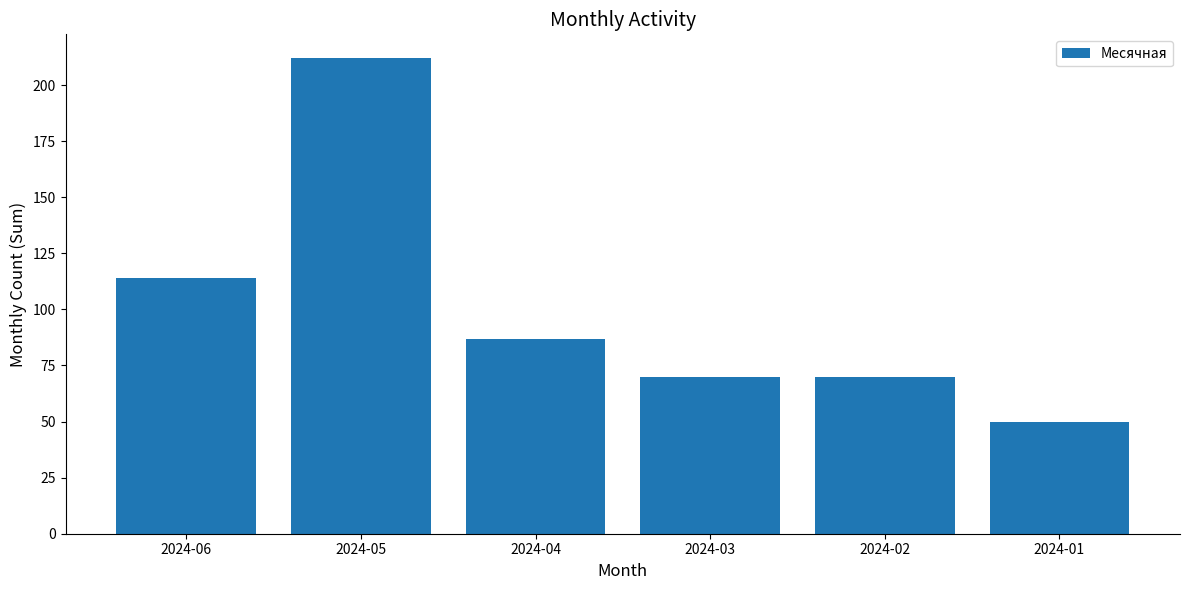

How many data points are less than 87?

3